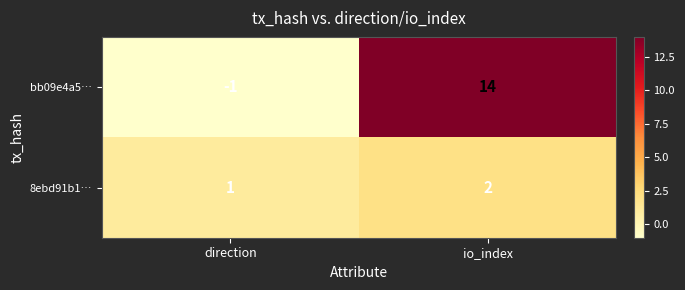

What is the greatest value displayed?

14